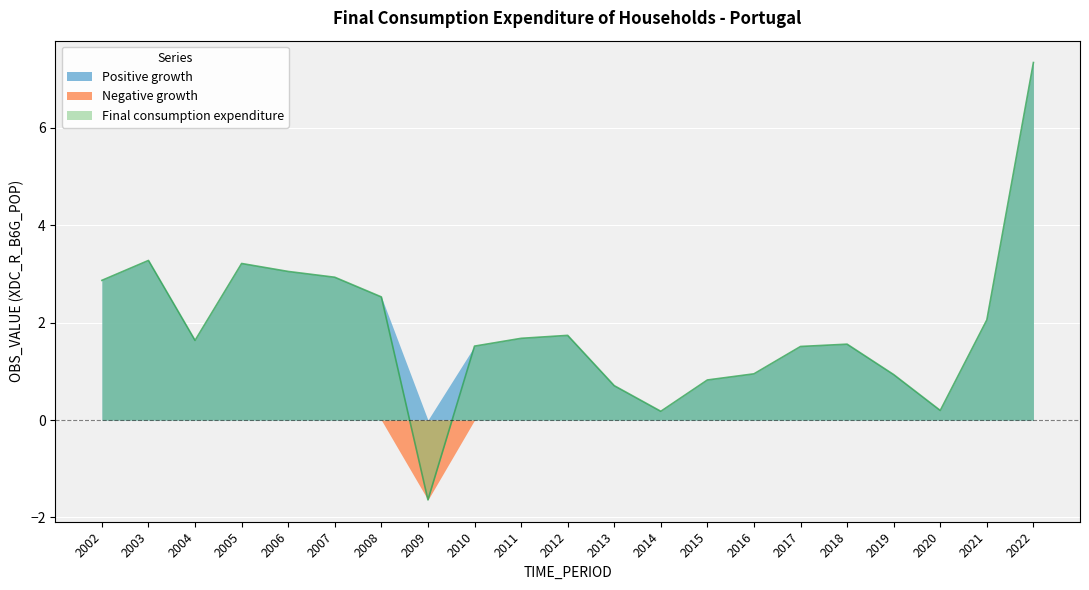

Which series changed the most between 2006 and 2022?

Final consumption expenditure